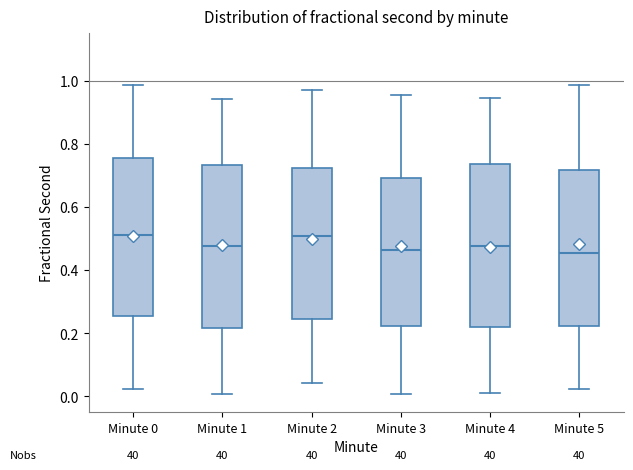

Reading left to right, read every box against the y-axis: the position of its median line, the range the box covers, and the ends of its whiskers. The values are not printed on the chart, so give them approximately, as read against the axis.

Minute 0: median 0.52, box 0.26 to 0.76, whiskers 0.02 to 0.98
Minute 1: median 0.48, box 0.22 to 0.74, whiskers 0.00 to 0.94
Minute 2: median 0.50, box 0.24 to 0.72, whiskers 0.04 to 0.98
Minute 3: median 0.46, box 0.22 to 0.70, whiskers 0.00 to 0.96
Minute 4: median 0.48, box 0.22 to 0.74, whiskers 0.00 to 0.94
Minute 5: median 0.46, box 0.22 to 0.72, whiskers 0.02 to 0.98